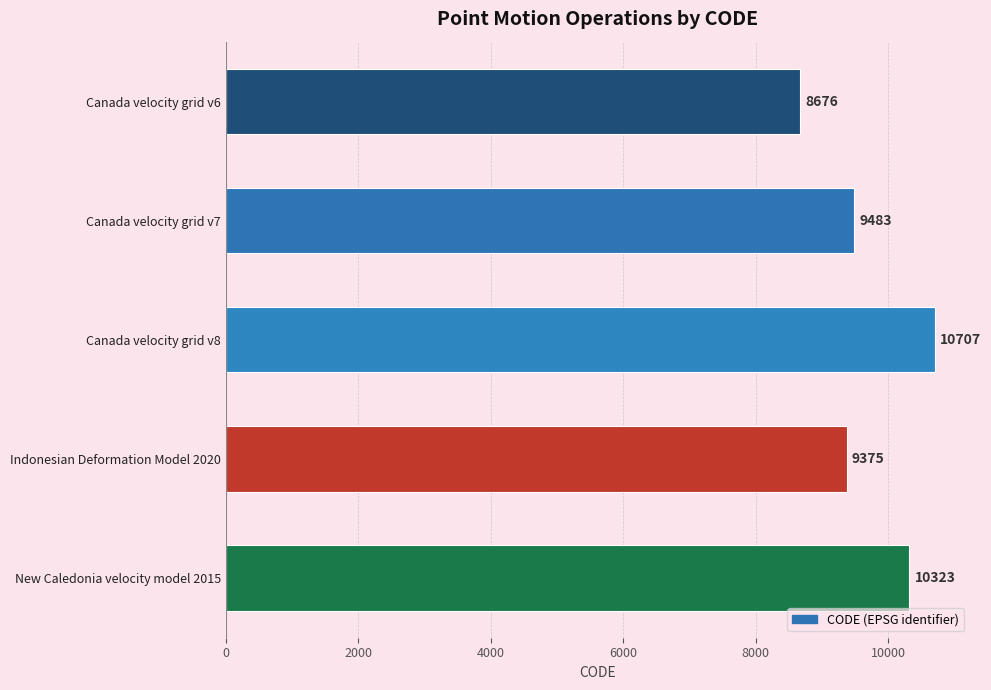

Rank the categories by value from highest to lowest.

Canada velocity grid v8, New Caledonia velocity model 2015, Canada velocity grid v7, Indonesian Deformation Model 2020, Canada velocity grid v6